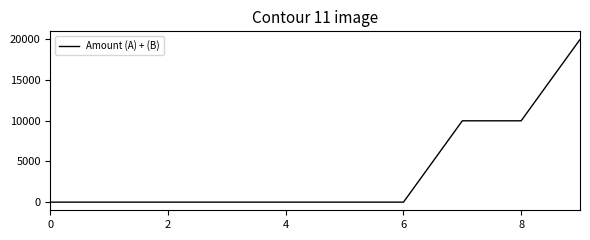

What is the maximum value shown in the chart?

20000